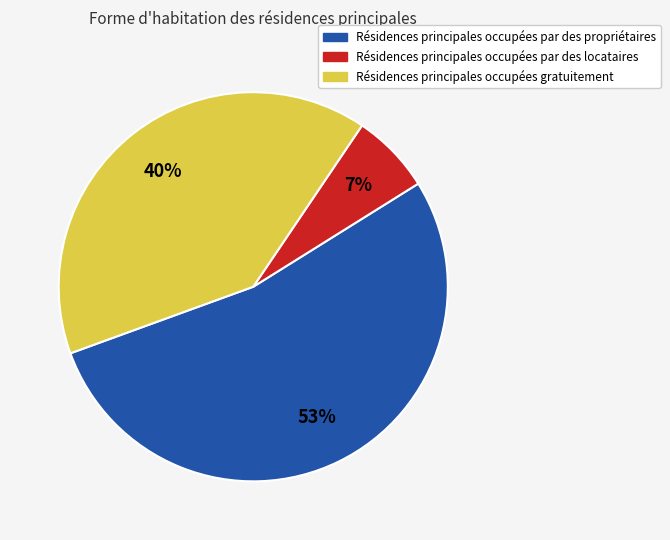

To the nearest percent, what is the average slice percentage?

33%